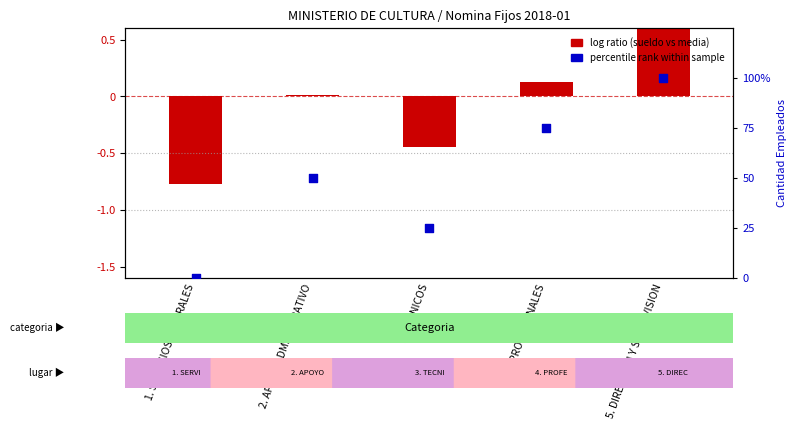

What is the ratio of the value at 2. APOYO ADMINISTRATIVO to the value at 5. DIRECCION Y SUPERVISION?

0.5